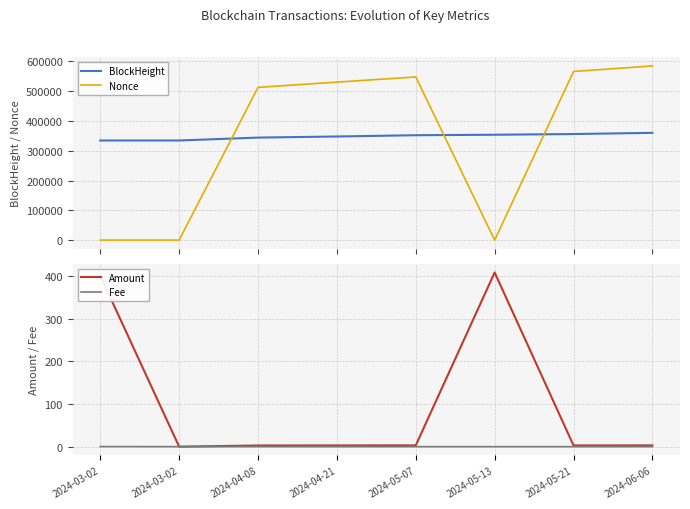

What is the difference between the BlockHeight values at 2024-05-13 and 2024-04-21?

5883.0